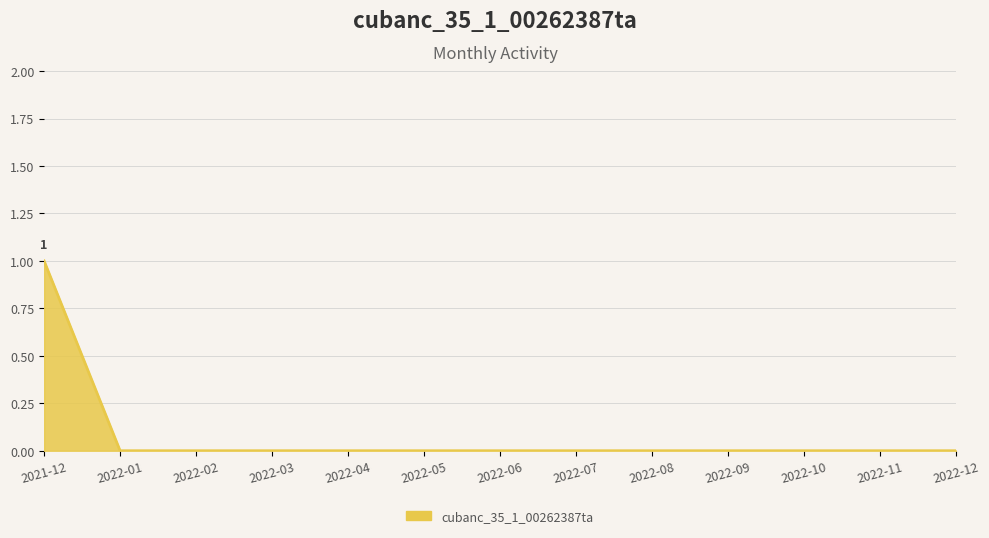

What position from the right is 2022-01?

12